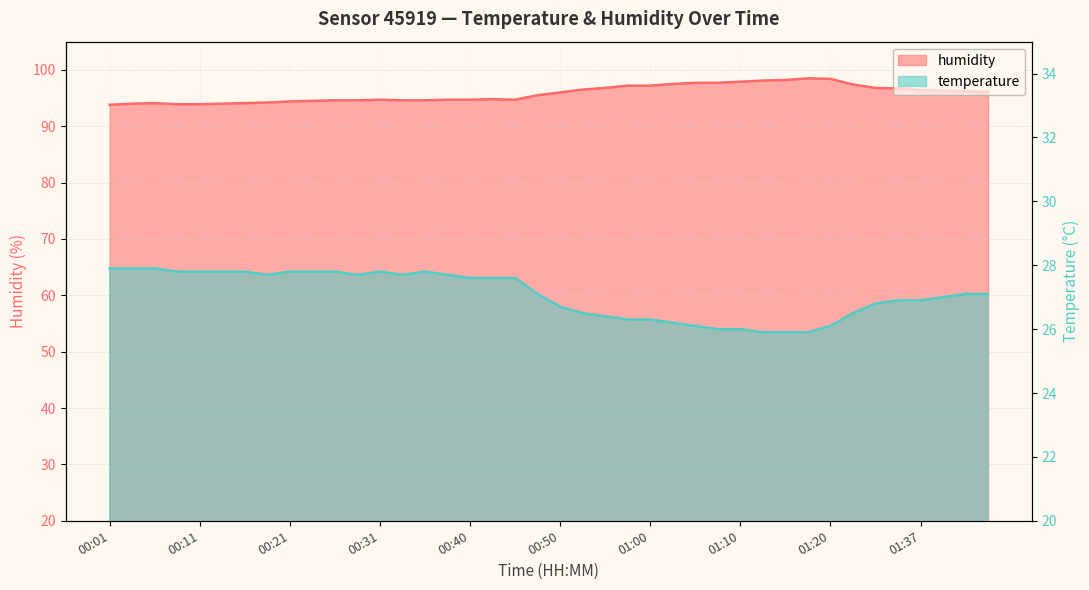

True or false: humidity and temperature intersect in this chart.

False